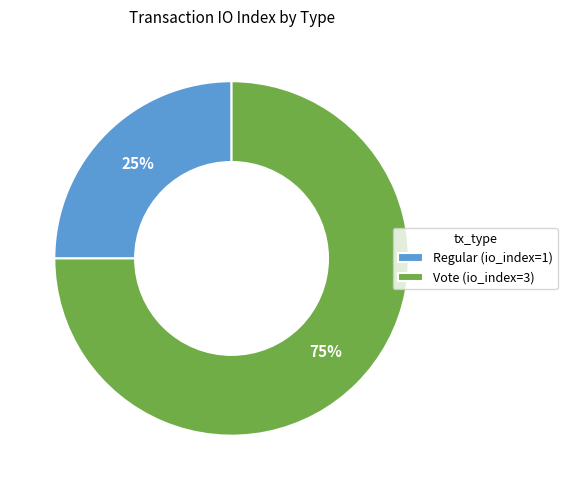

Rank the categories by value from highest to lowest.

Vote, Regular